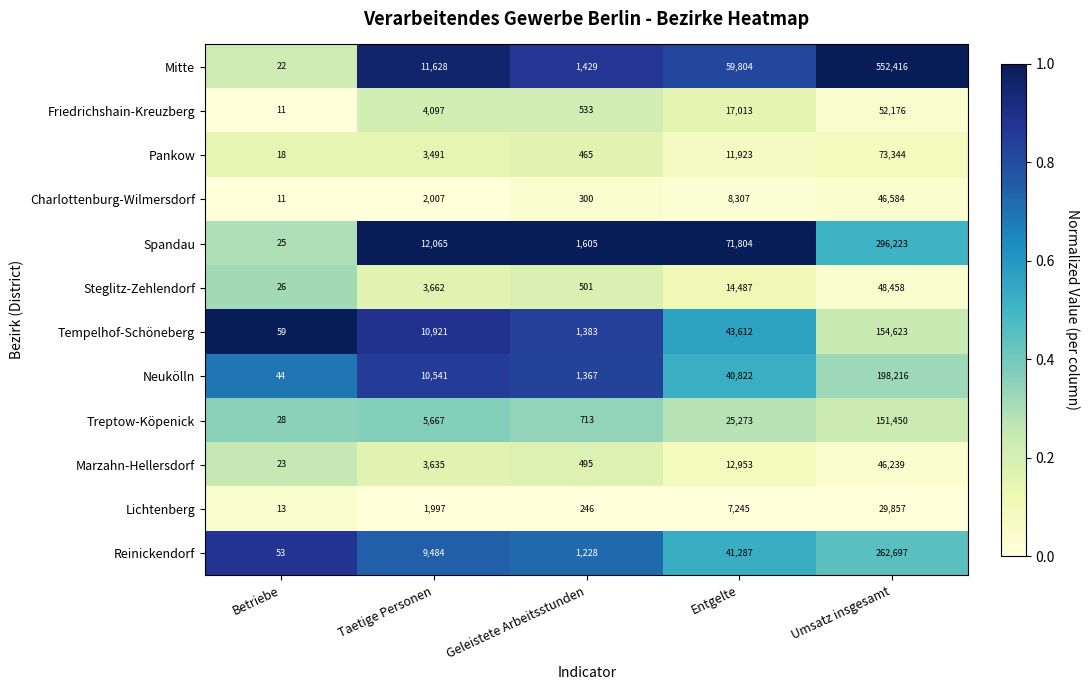

Which series changed the most between Betriebe and Geleistete Arbeitsstunden?

Spandau